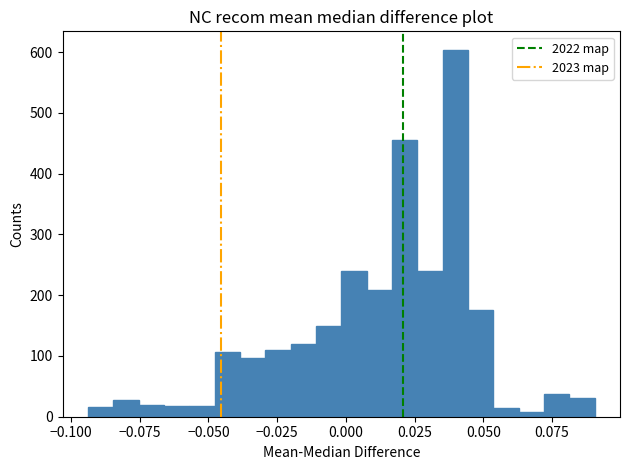

Around what value on the x-axis is the tallest bar? Give the approximate position of its centre, as read against the axis.

0.040